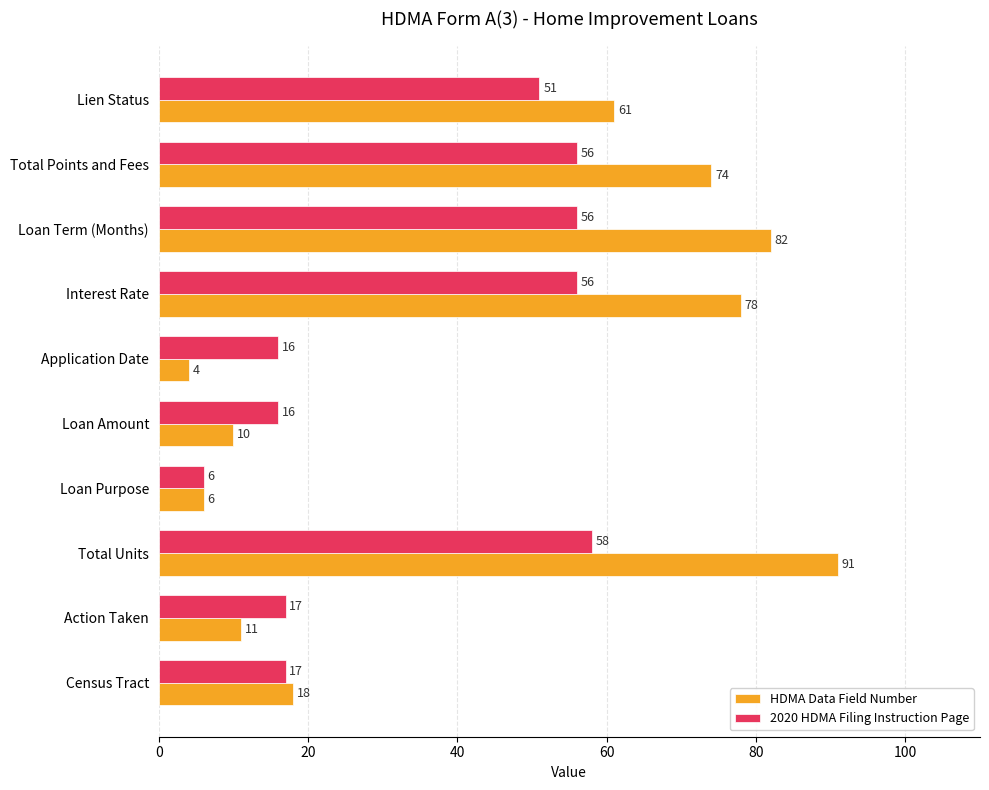

What is the minimum value shown in the chart?

4